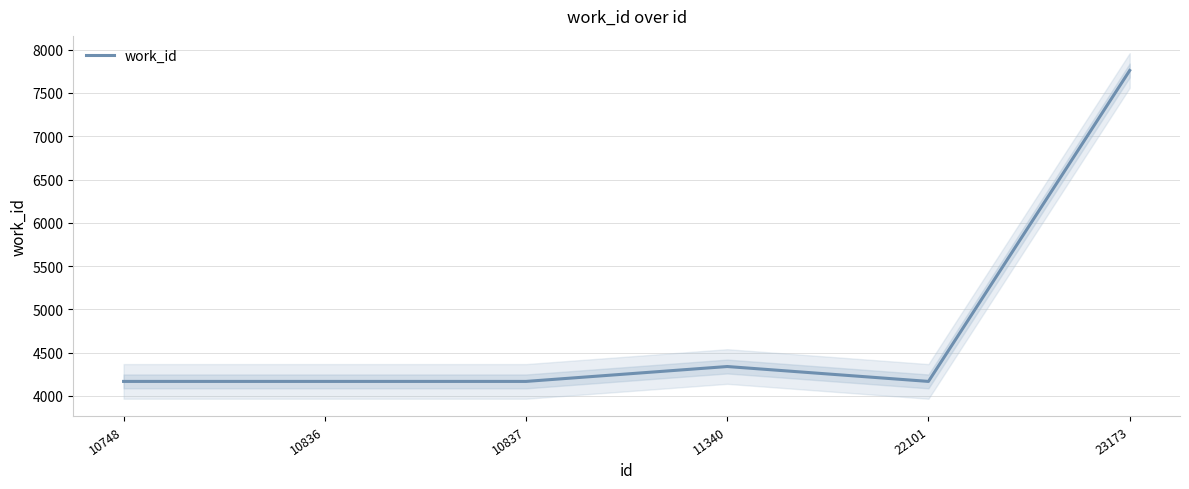

What is the value of the 2nd point from the left?

4167